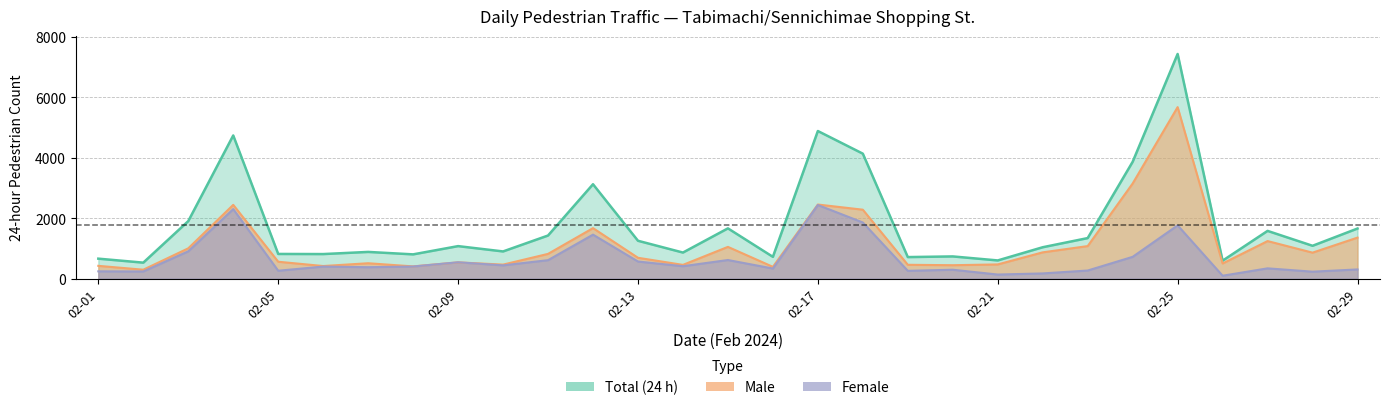

What is the value of the Female point at the 21st from the left?

132